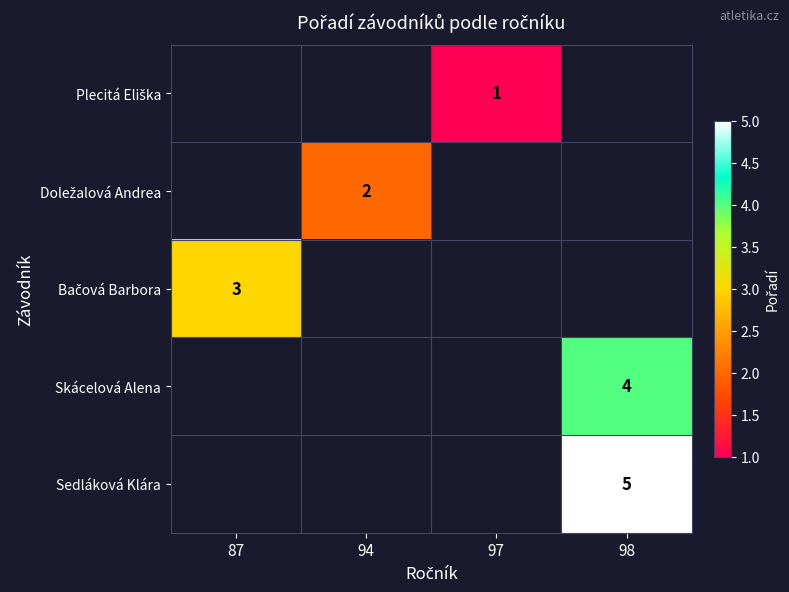

Rank the series at 94 from lowest to highest value.

Plecitá Eliška, Doležalová Andrea, Bačová Barbora, Skácelová Alena, Sedláková Klára